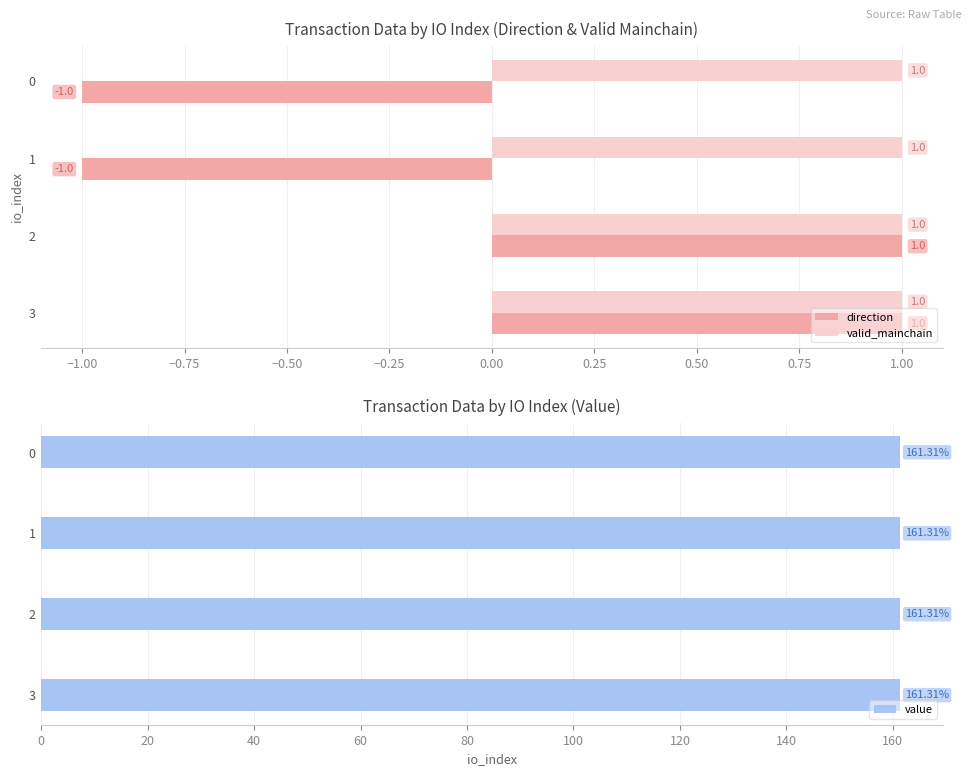

How many bars are there in each group?

3